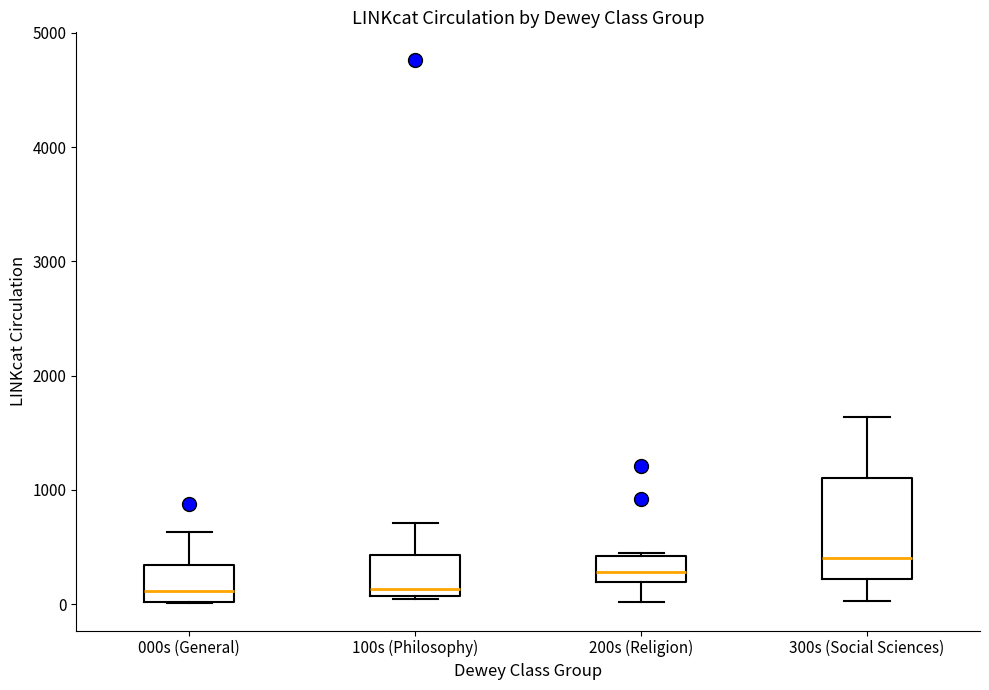

Comparing the boxes themselves (not the whiskers), which one is the tallest?

300s (Social Sciences)